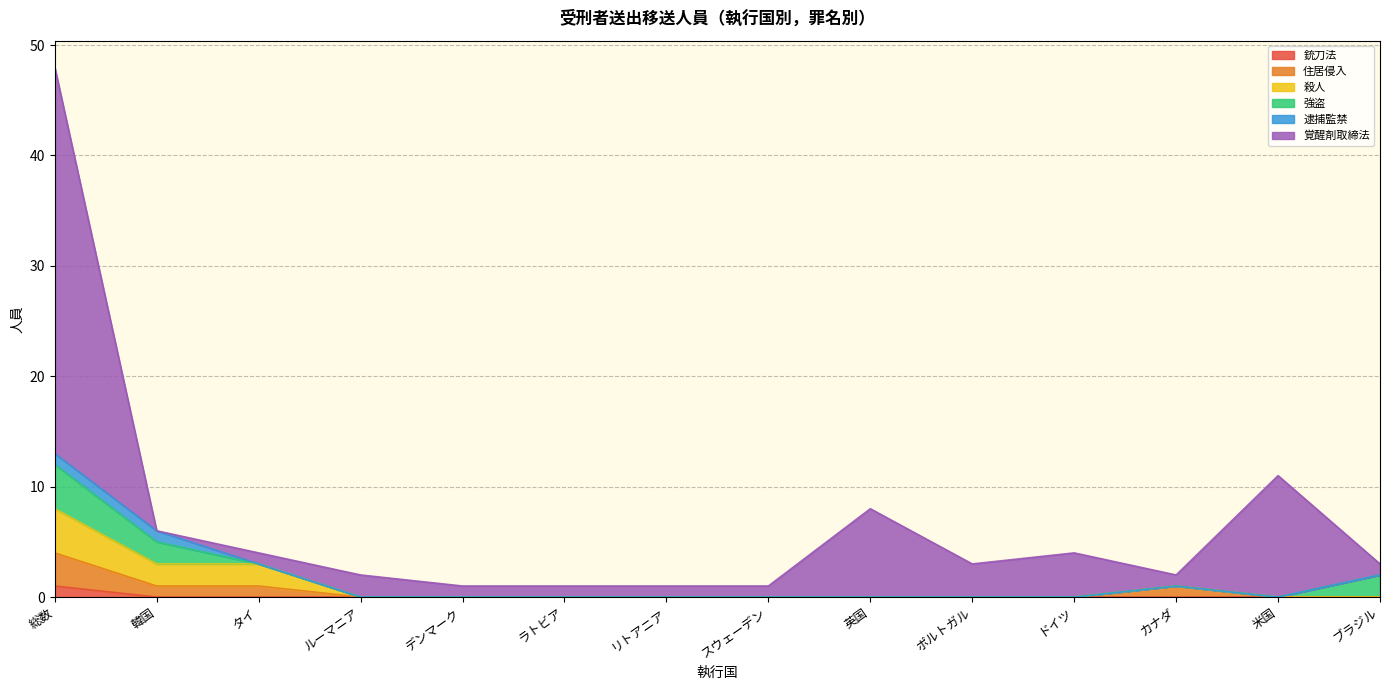

What is the total value across all series at 米国?

11